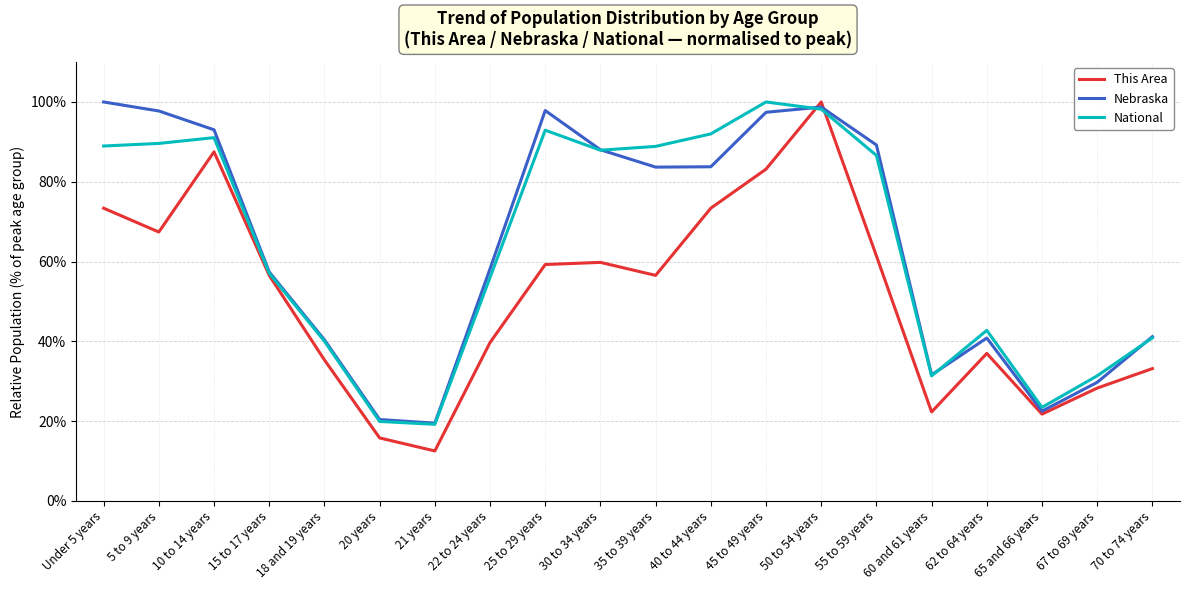

Read the National value at 50 to 54 years.

98.2